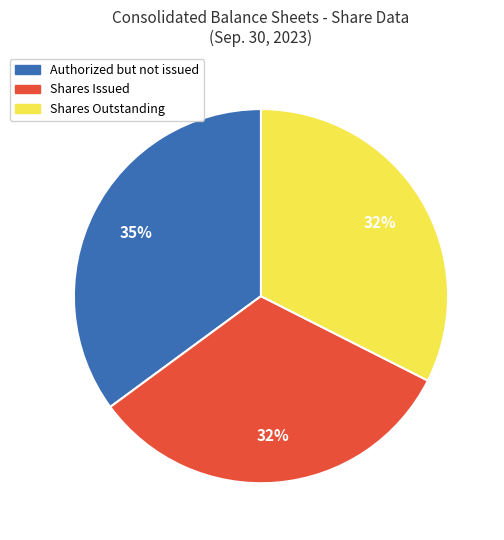

Does any single category account for the majority?

No